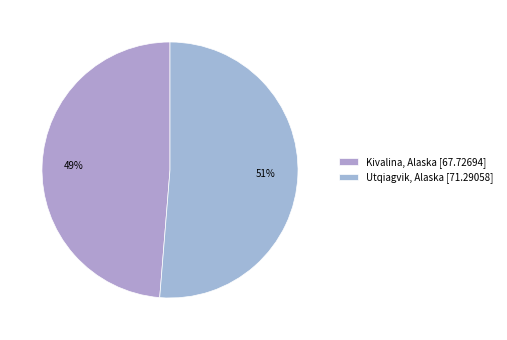

To the nearest percent, what is the average slice percentage?

50%